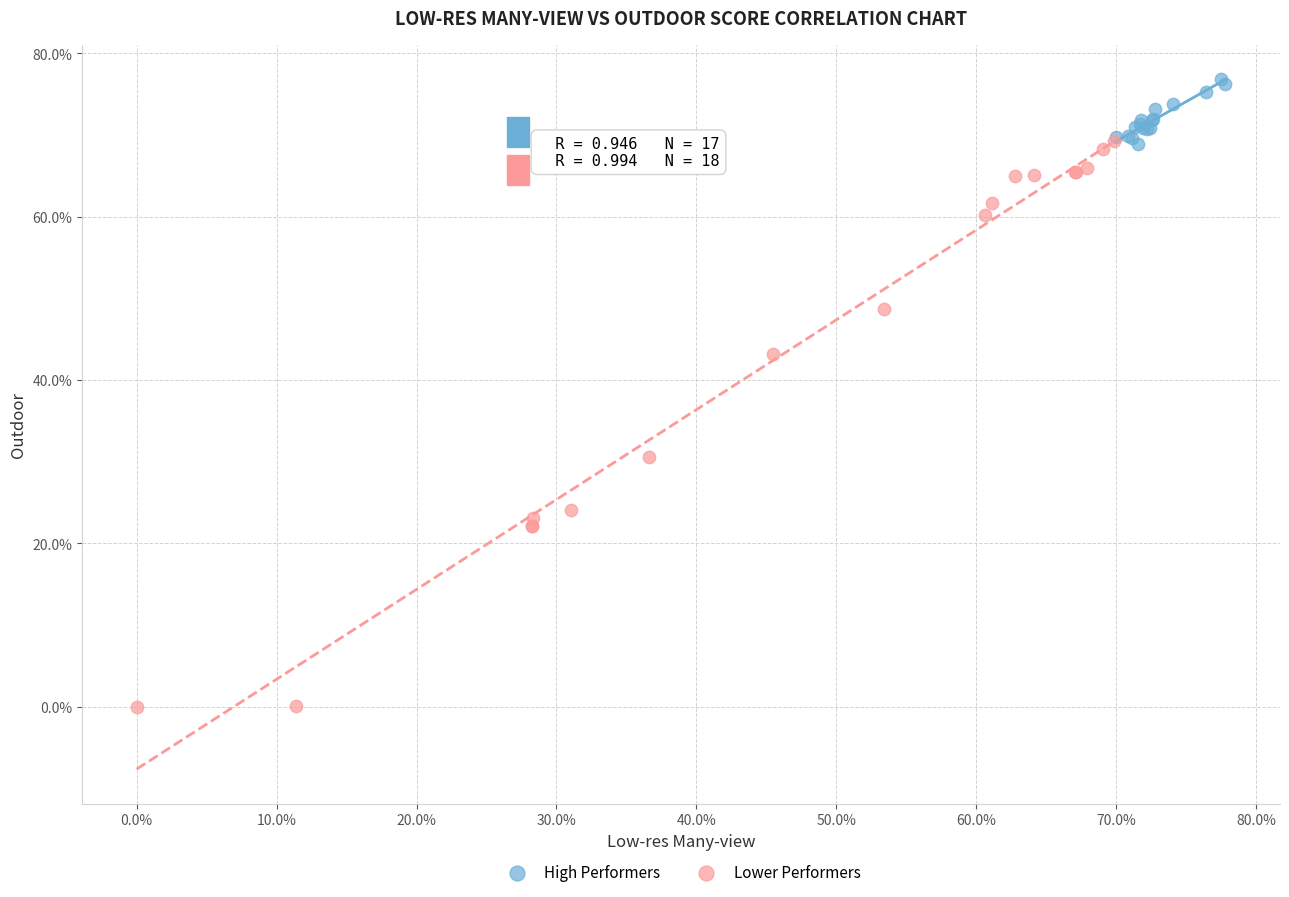

Which series has the largest Y range (max minus min)?

Lower Performers